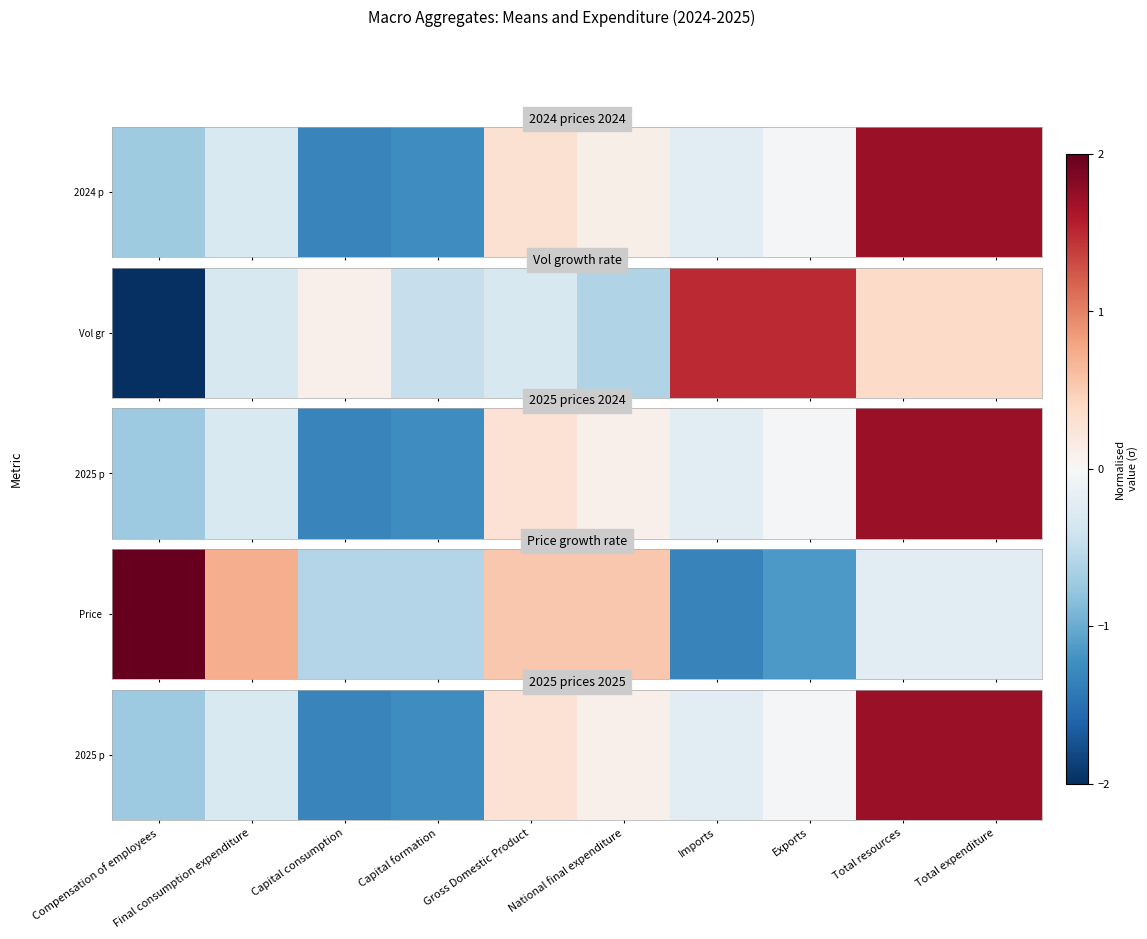

What is the difference between the values at Compensation of employees and Exports?

0.7